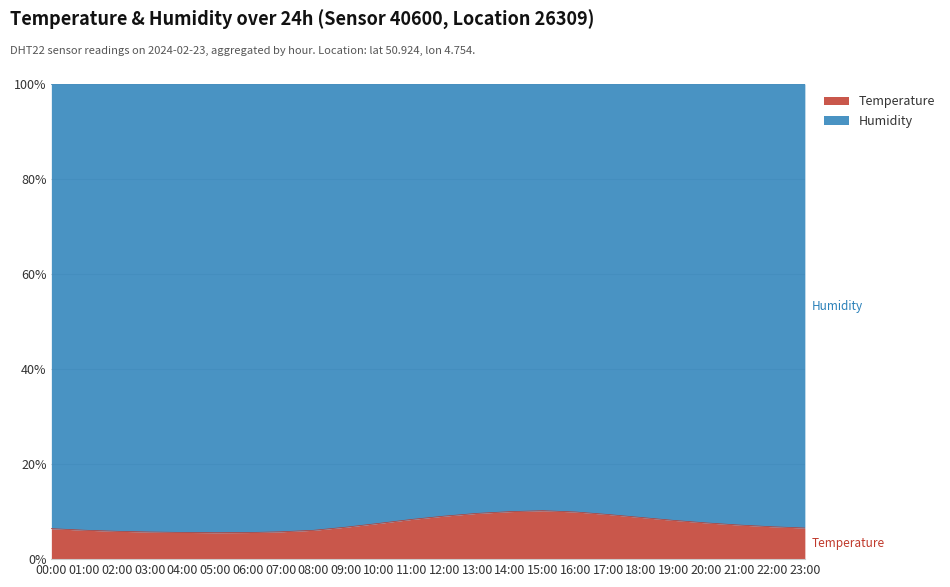

How many data points are less than 7?

12